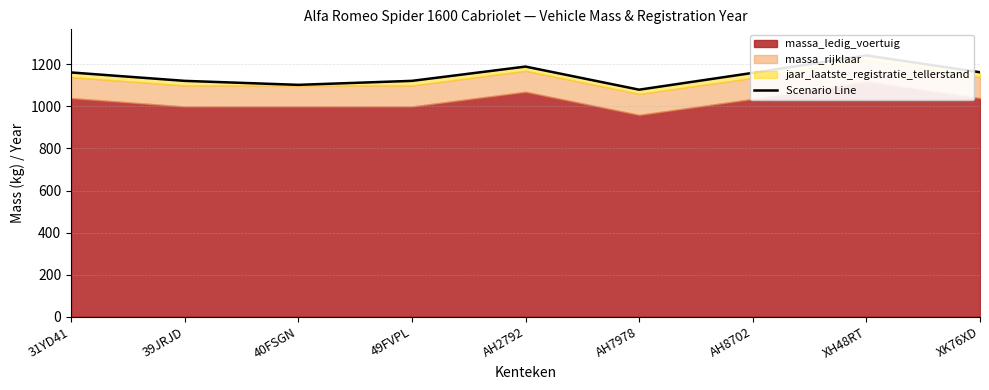

What is the label of the 4th point from the right?

AH7978